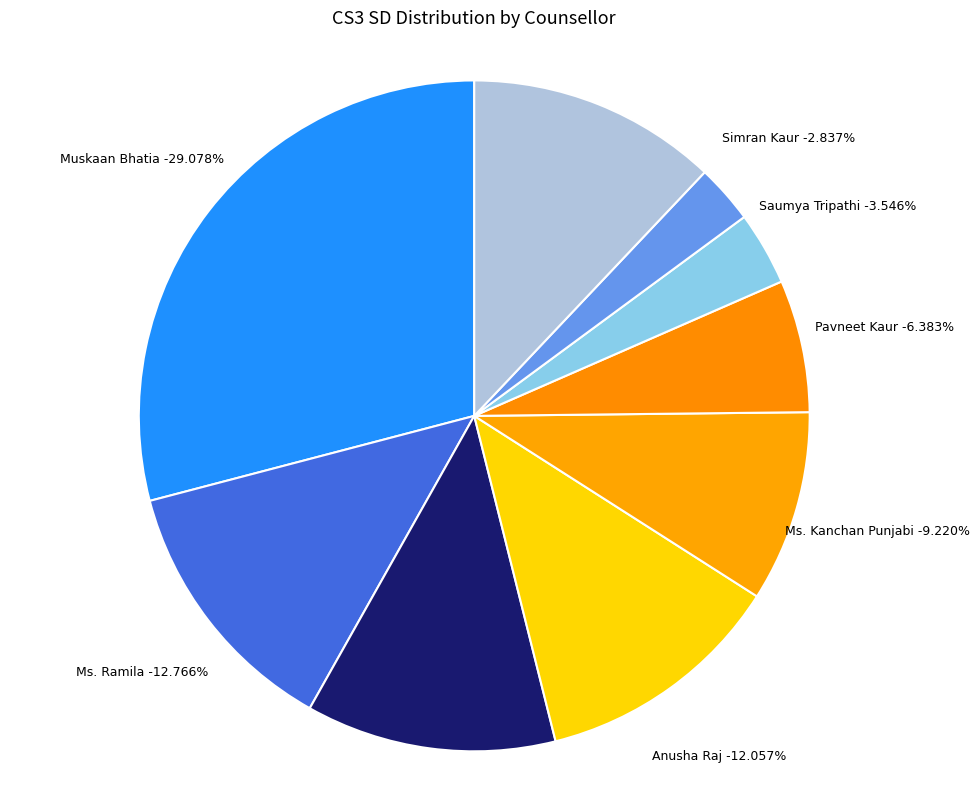

Which has a higher value, Muskaan Bhatia or Ms. Pamela Ray Pawar?

Muskaan Bhatia